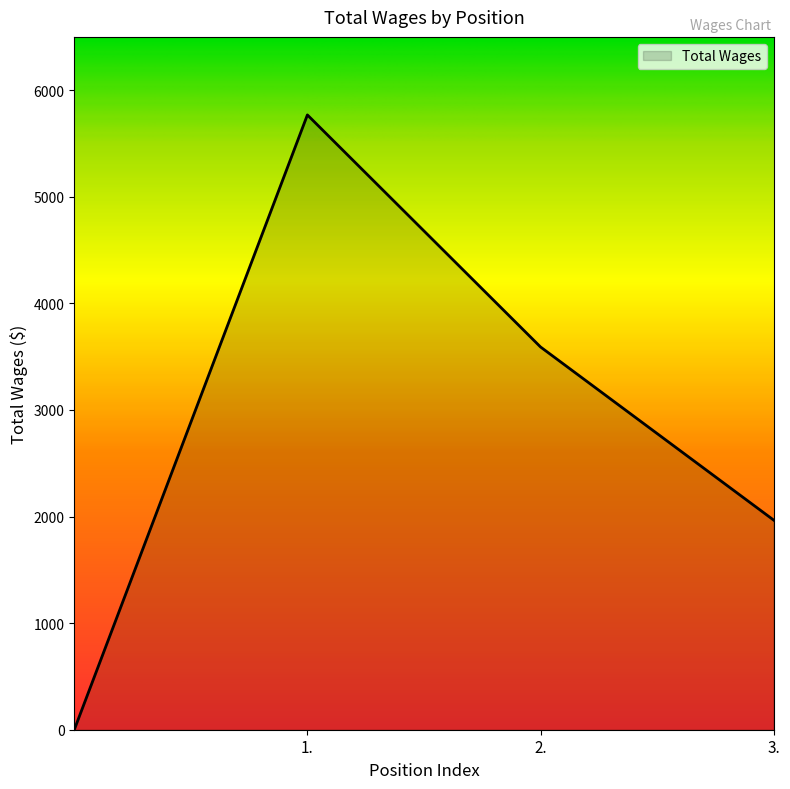

What is the greatest value displayed?

5768